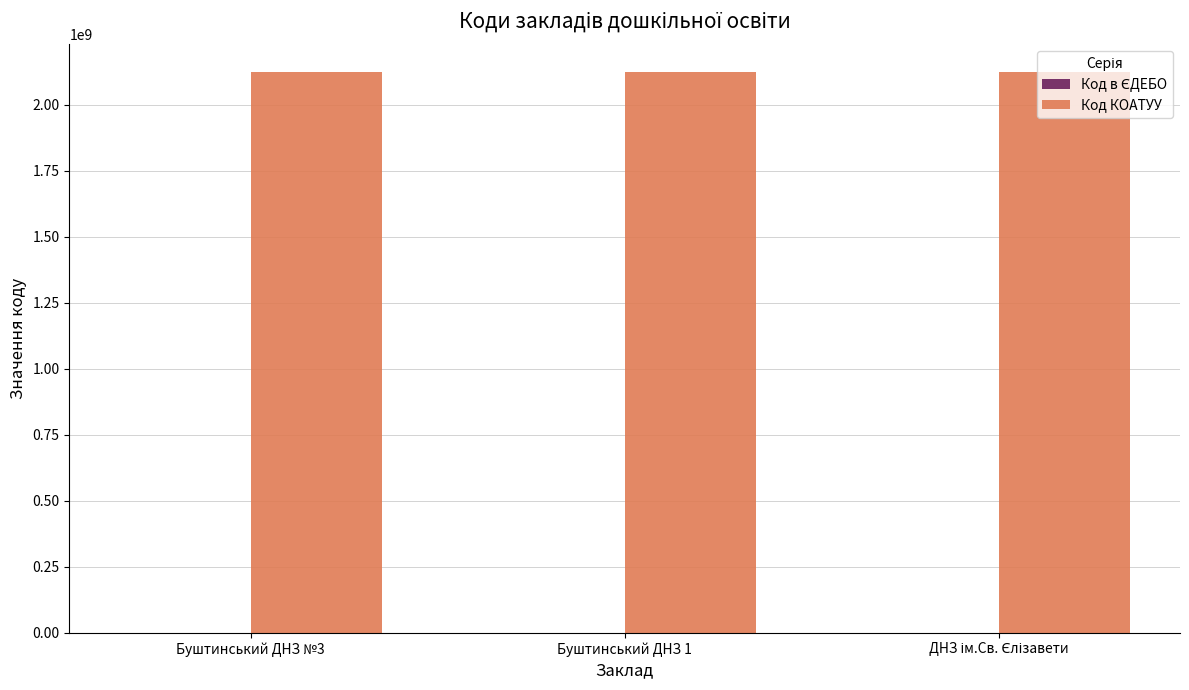

Which series has the largest total across all categories?

Код КОАТУУ